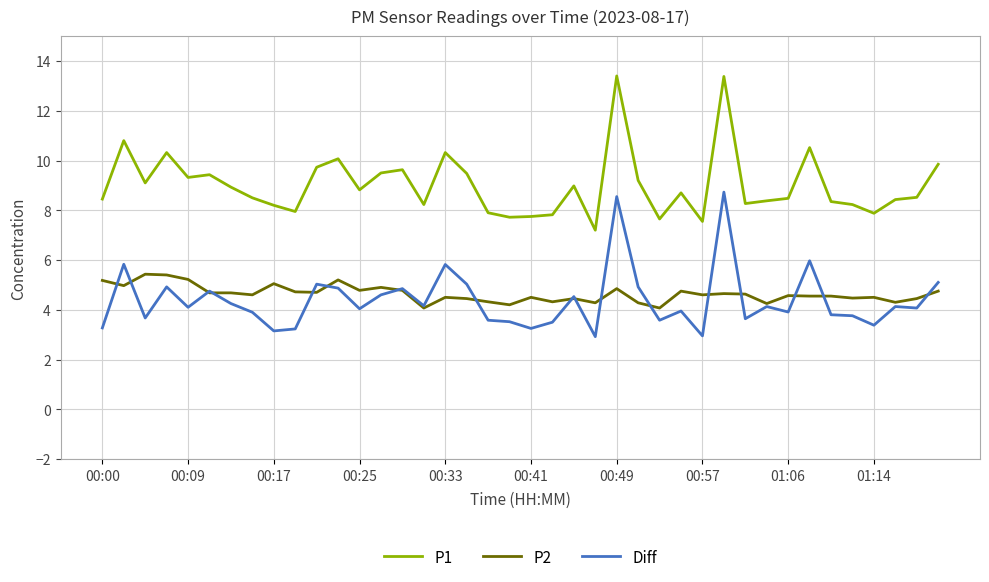

True or false: P1 and Diff intersect in this chart.

False